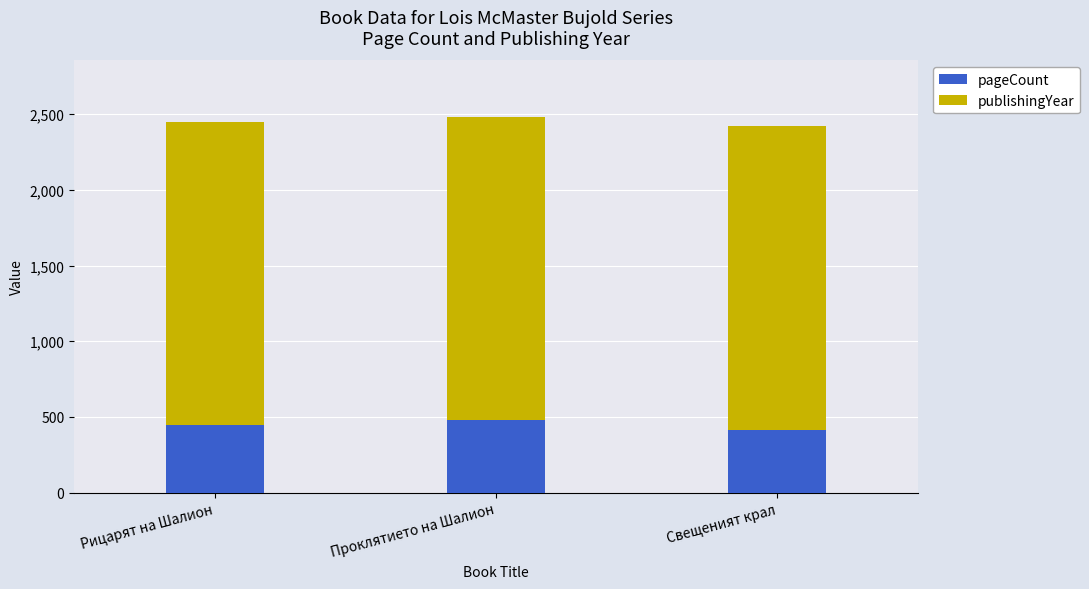

Reading left to right, list the values for the pageCount series.

Рицарят на Шалион=448	Проклятието на Шалион=480	Свещеният крал=416